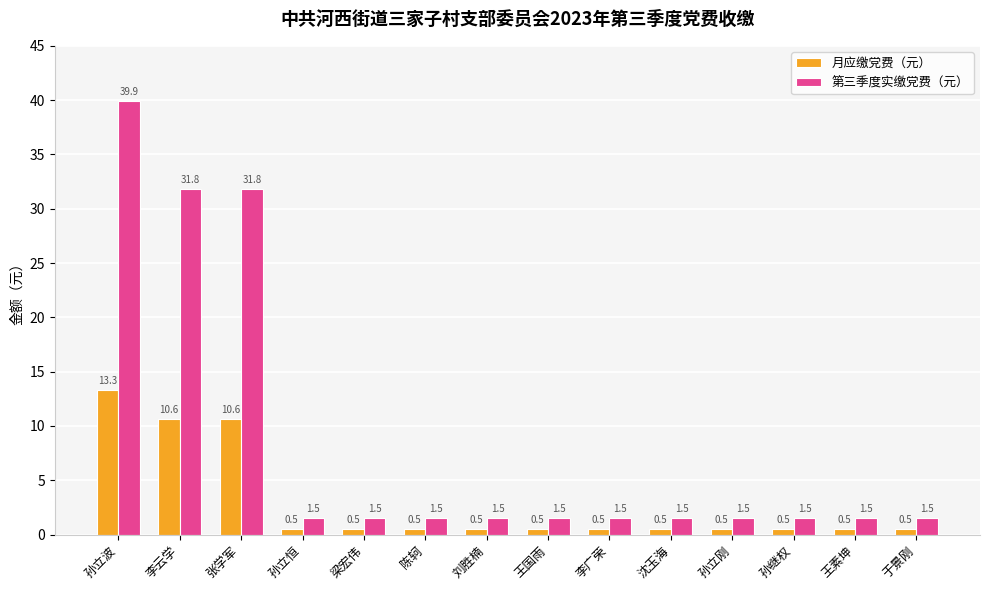

At how many categories does at least one series exceed 22?

3